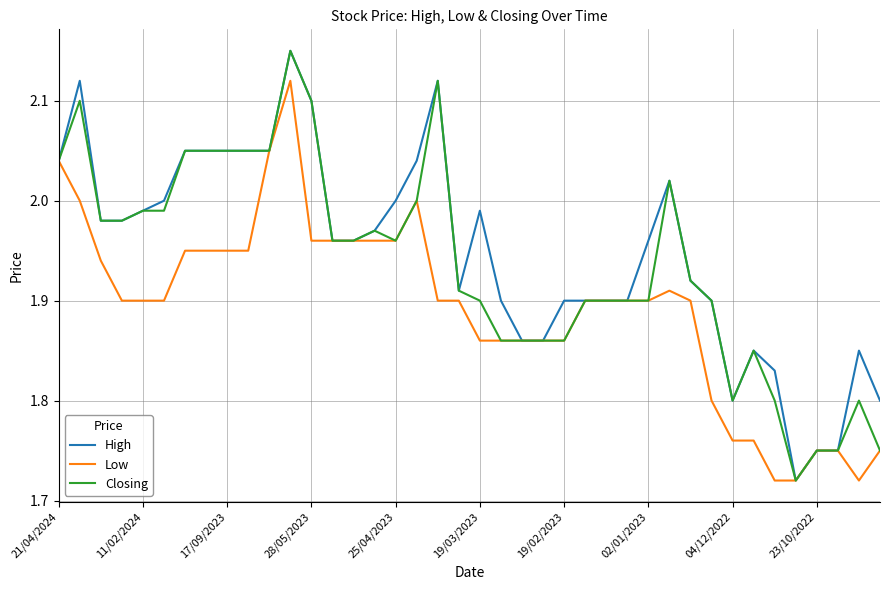

Rank the series by their average value, from highest to lowest.

High, Closing, Low